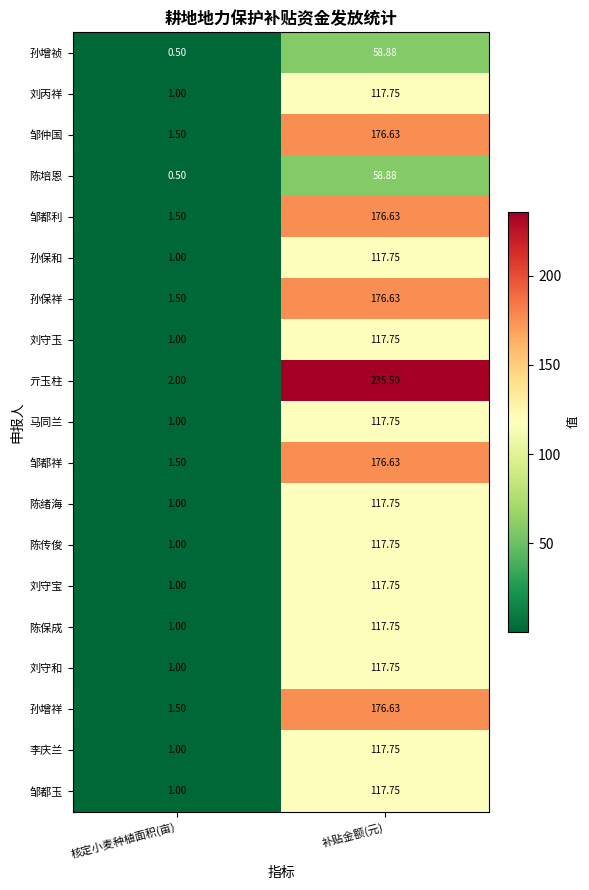

Where is 亓玉柱 nearest to the value 118?

核定小麦种植面积(亩)